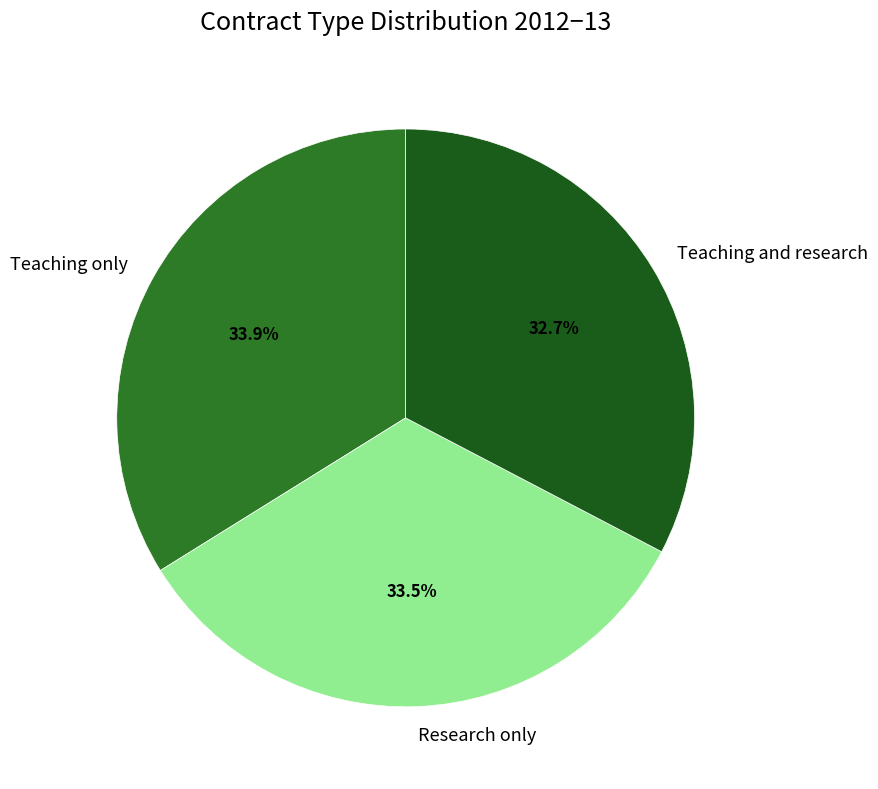

Between Teaching and research and Research only, which is larger?

Research only